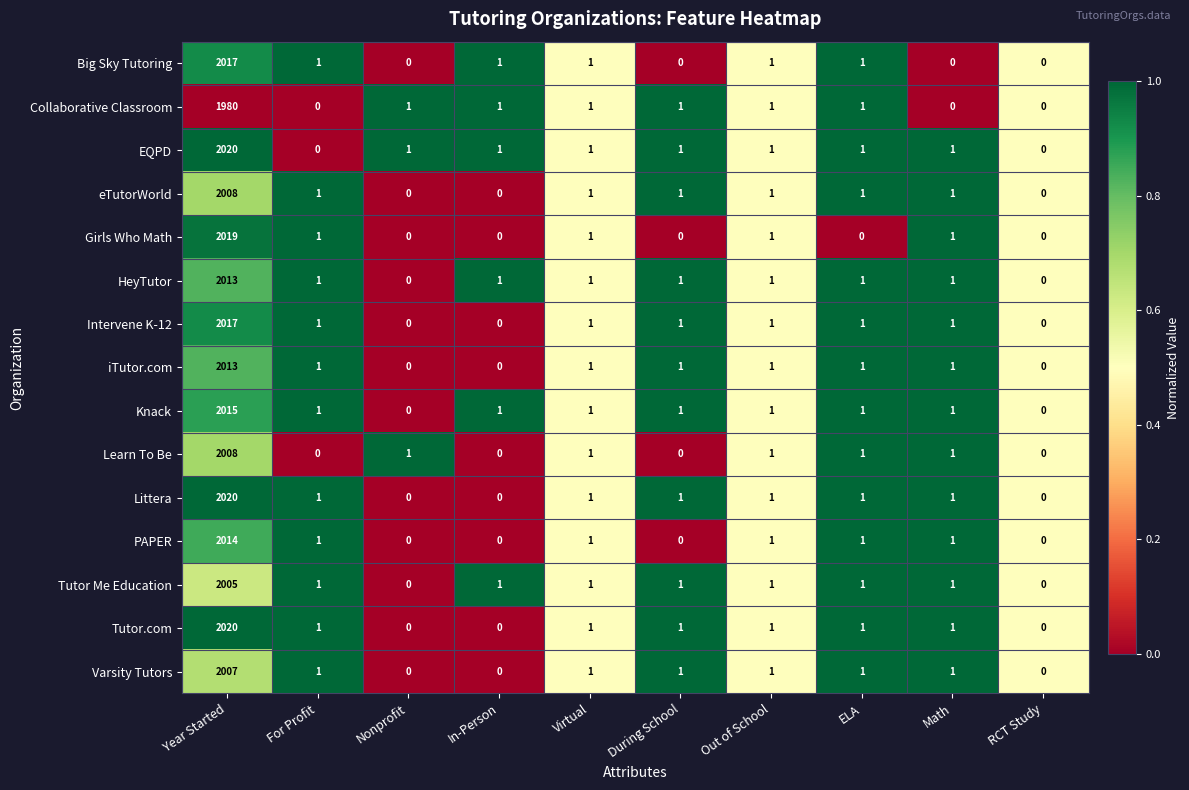

At which label does Intervene K-12 first exceed 1?

Year Started